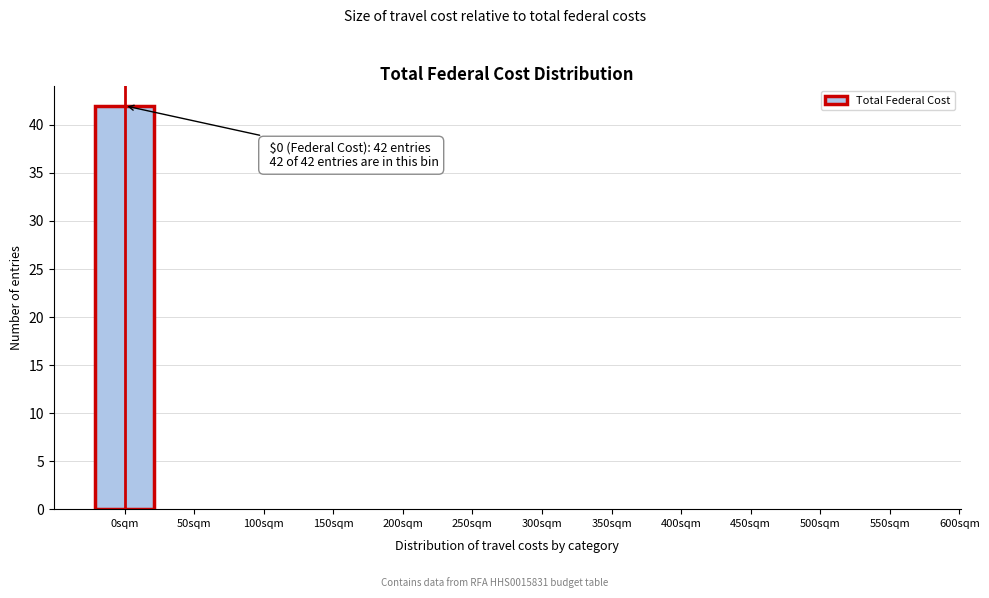

Reading right to left, extract all data points from this chart.

550sqm=0	500sqm=0	450sqm=0	400sqm=0	350sqm=0	300sqm=0	250sqm=0	200sqm=0	150sqm=0	100sqm=0	50sqm=0	0sqm=42